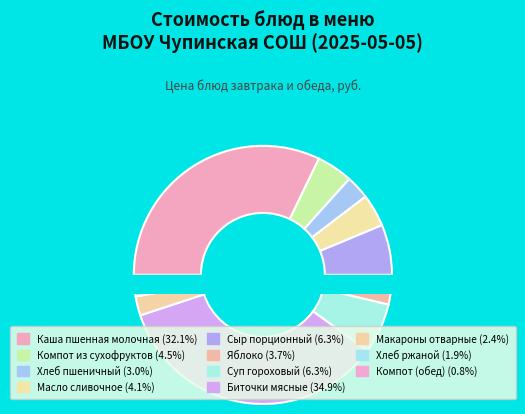

Does Каша пшенная молочная represent more than half of the total?

No